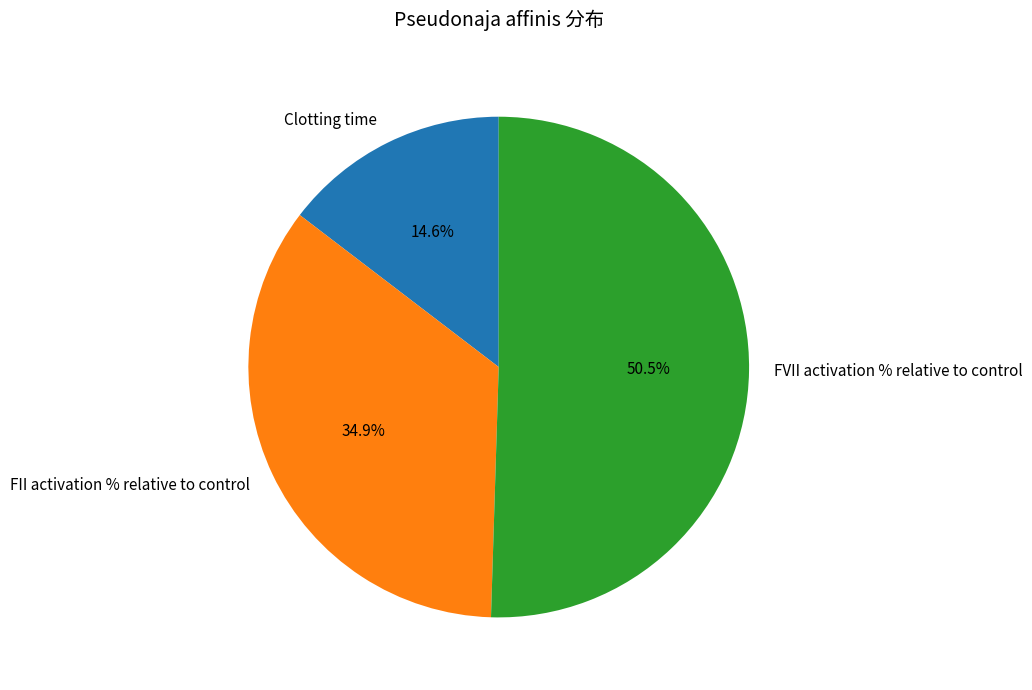

Which has a higher value, FII activation % relative to control or FVII activation % relative to control?

FVII activation % relative to control